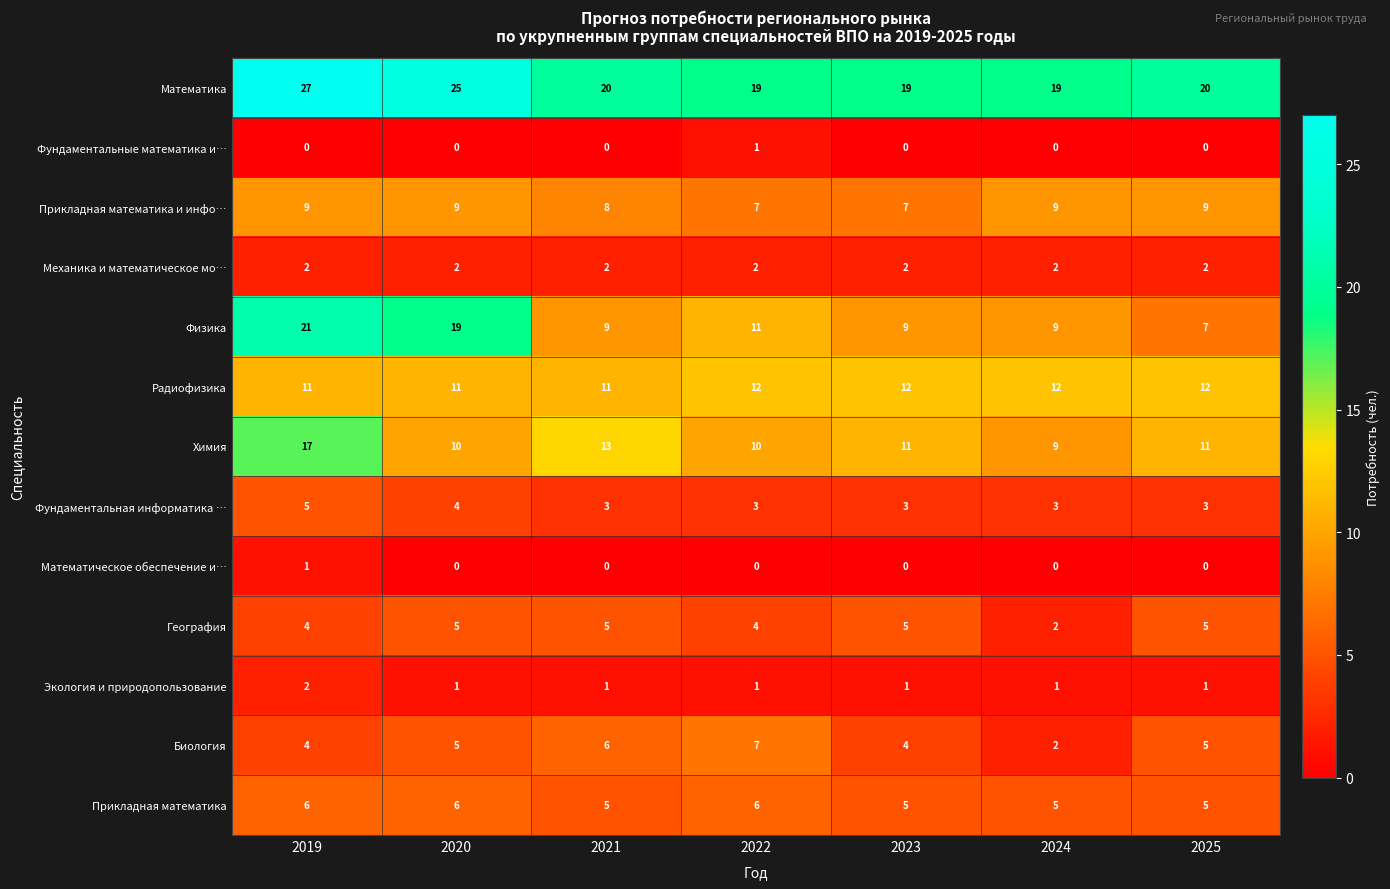

What is the total value across all series at 2020?

97